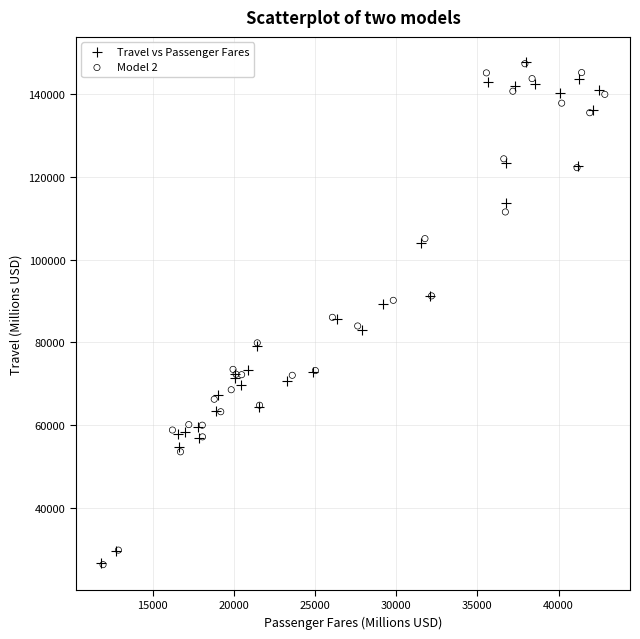

Which series has the largest Y range (max minus min)?

Model 2